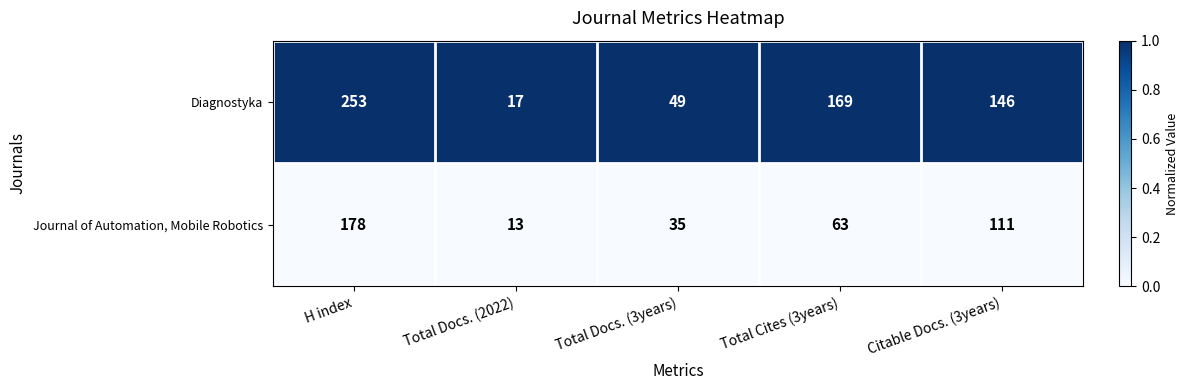

What is the approximate value of Journal of Automation, Mobile Robotics at Citable Docs. (3years), to the nearest 5?

110